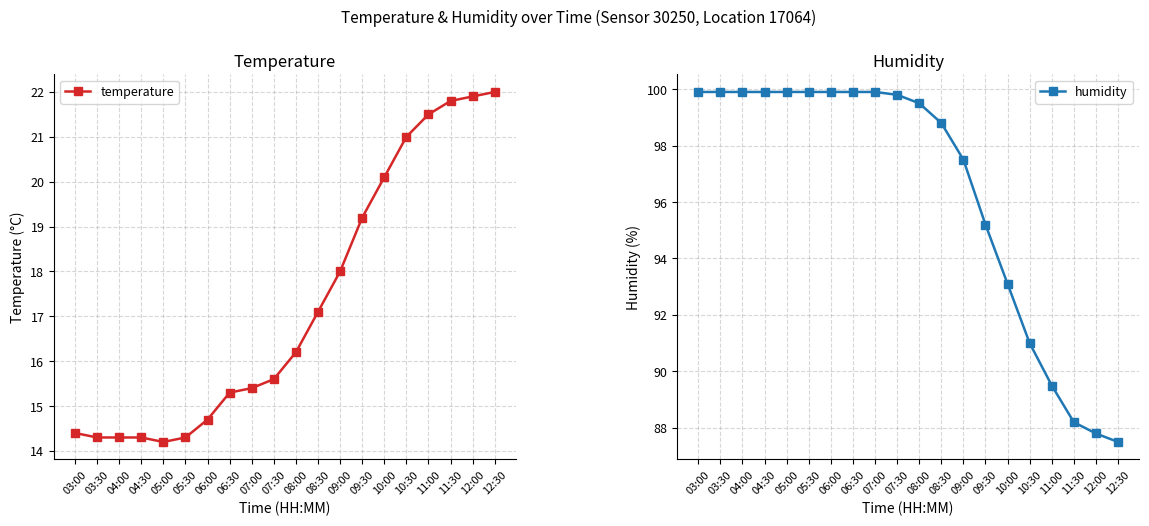

What is the lowest value of the humidity series?

87.5